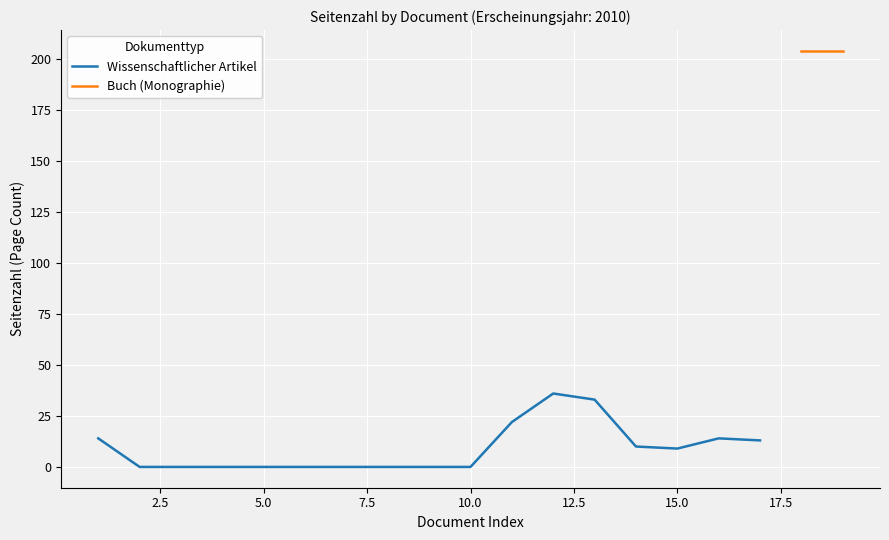

What is the highest value of the Wissenschaftlicher Artikel series?

36